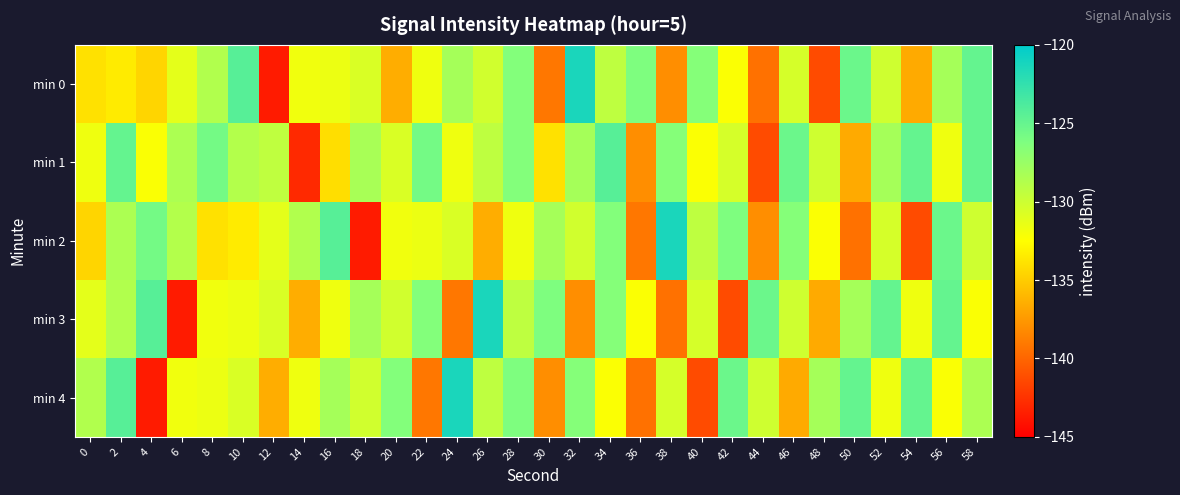

Which series has the largest total across all categories?

min 1